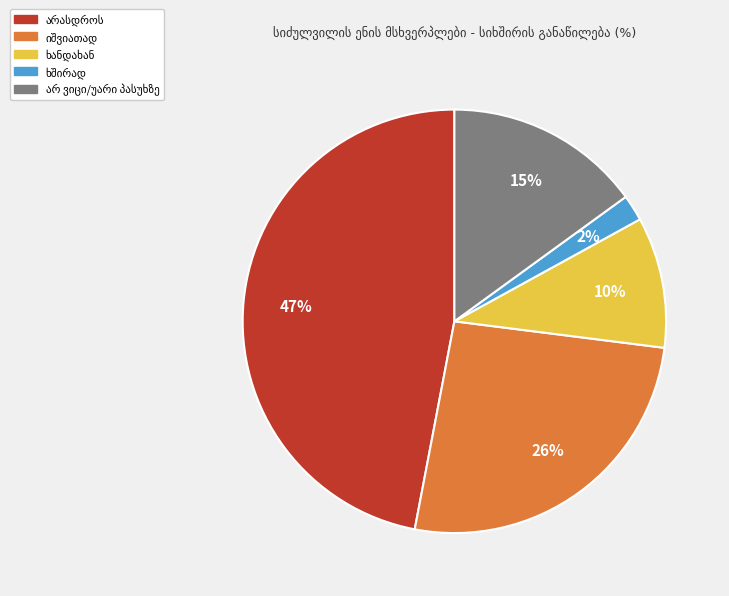

To the nearest percent, what is the difference between the largest and smallest slice percentages?

45%